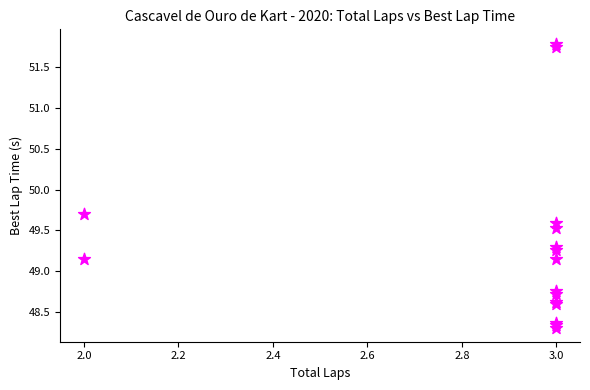

What Y value in the scatter plot is closest to 50?

49.7